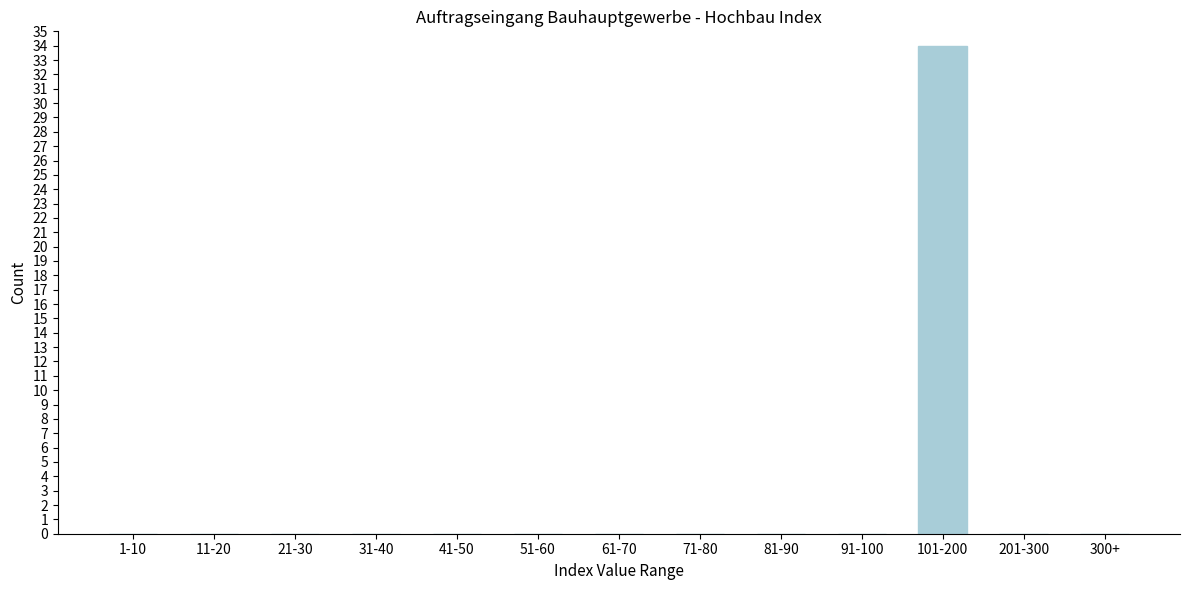

Reading right to left, transcribe all the data shown in this chart.

300+=0	201-300=0	101-200=34	91-100=0	81-90=0	71-80=0	61-70=0	51-60=0	41-50=0	31-40=0	21-30=0	11-20=0	1-10=0